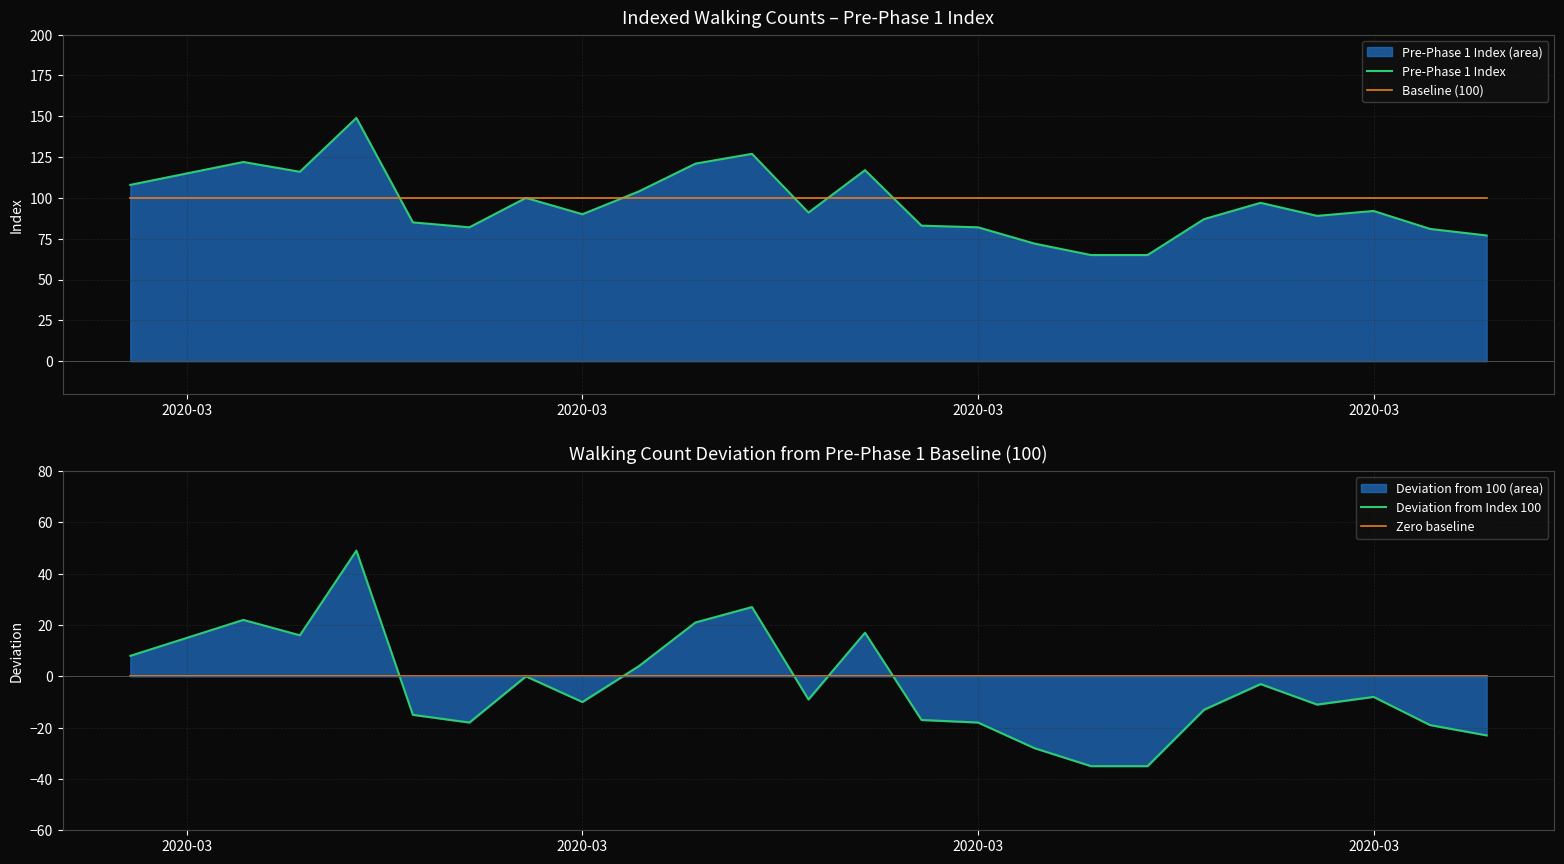

At how many categories does at least one series exceed 41?

25